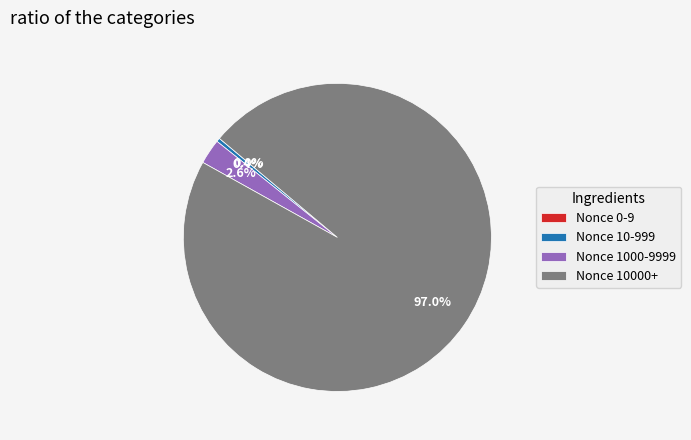

To the nearest percent, what is the difference between the largest and smallest slice percentages?

97%